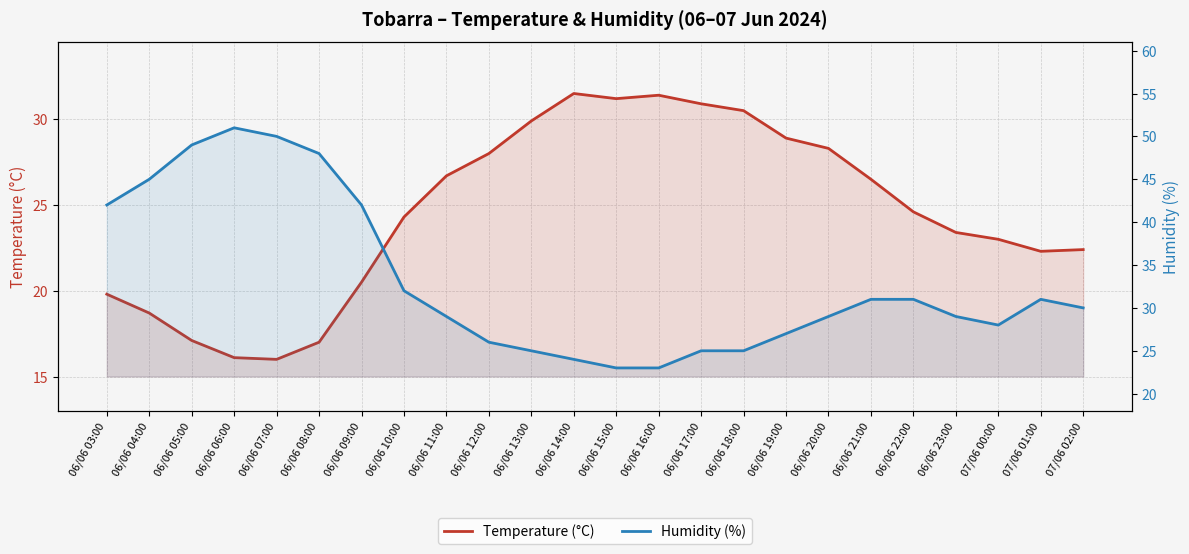

What are all the series names shown in the legend?

Temperature (°C), Humidity (%)